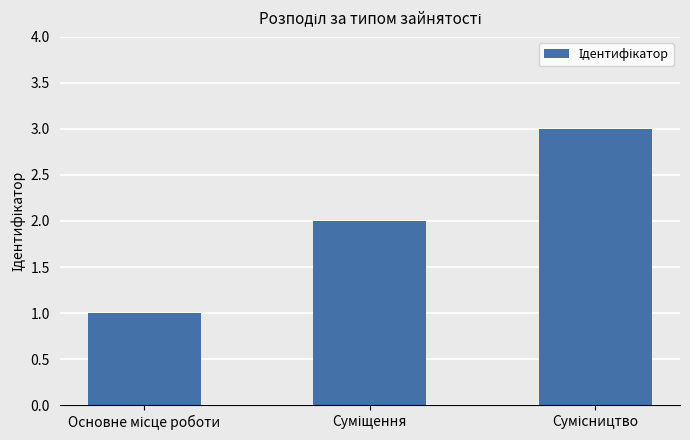

What is the greatest value displayed?

3